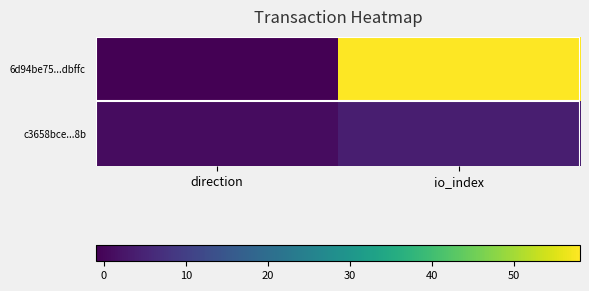

At io_index, list the series in order from smallest to largest.

c3658bce...8b, 6d94be75...dbffc